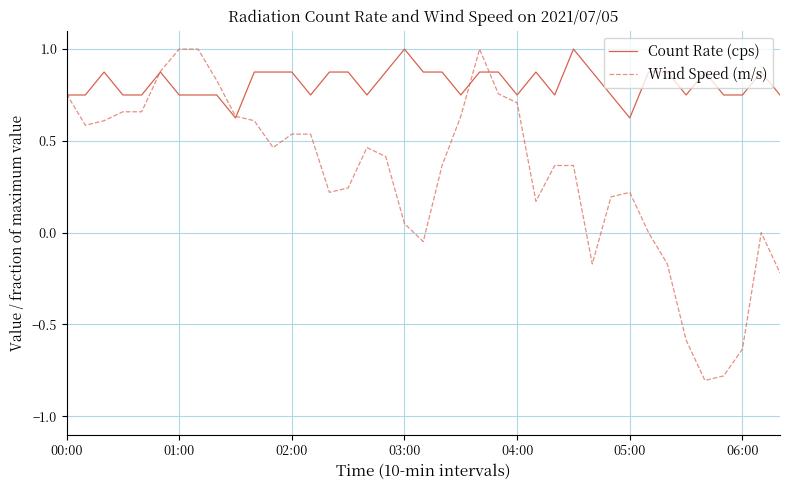

What is the minimum value shown in the chart?

-0.8